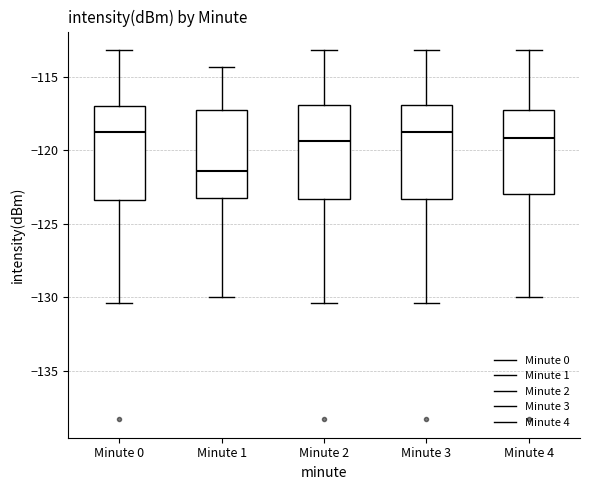

Which box has the lowest median line?

Minute 1